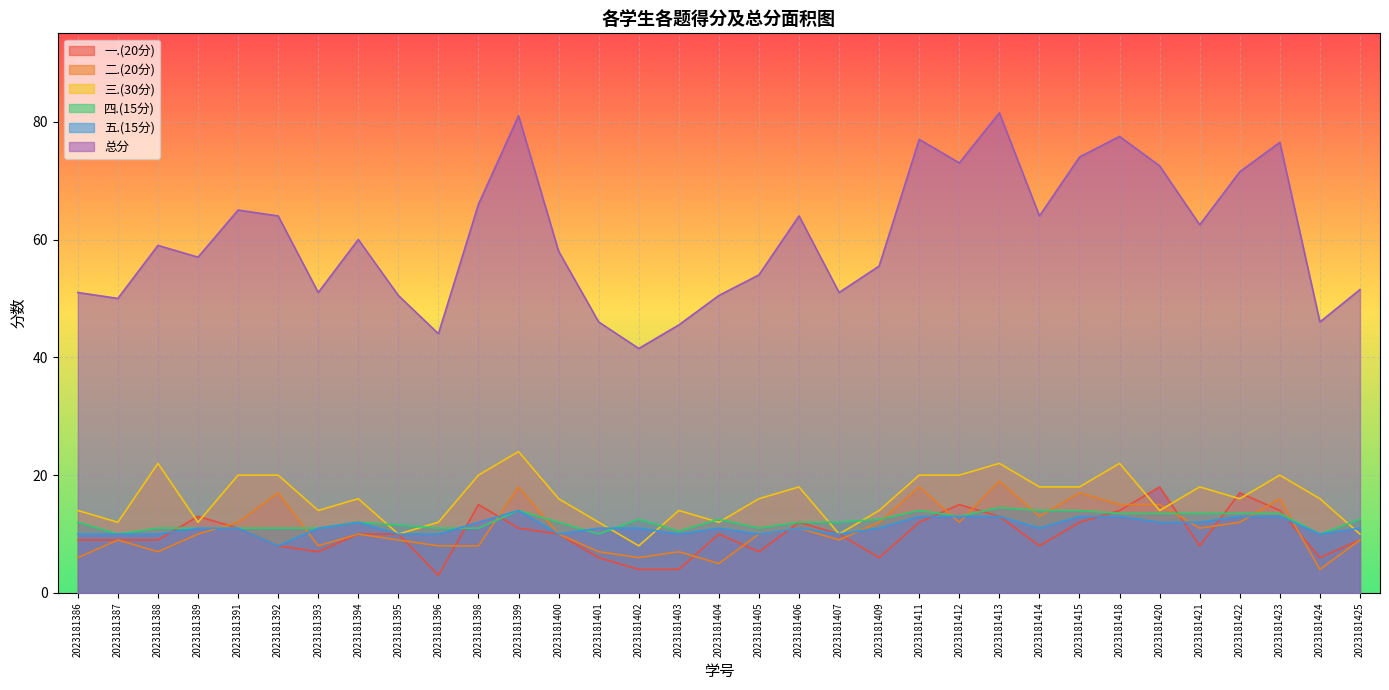

What is the difference between the second highest and second lowest values in the 一.(20分) series?

13.0